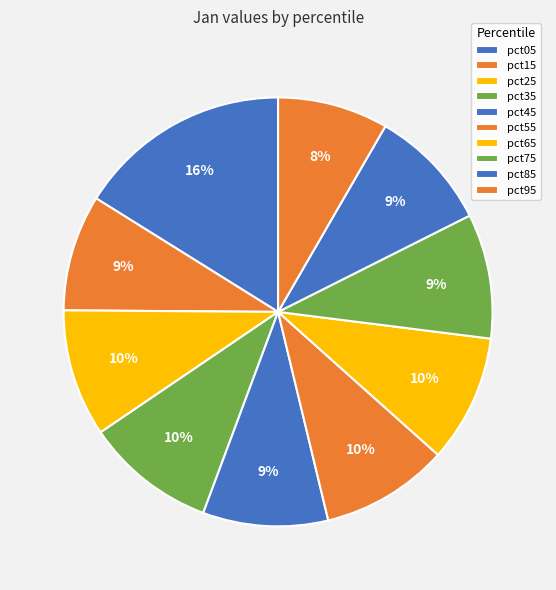

Rank the categories by value from lowest to highest.

pct95, pct15, pct85, pct75, pct45, pct25, pct65, pct55, pct35, pct05